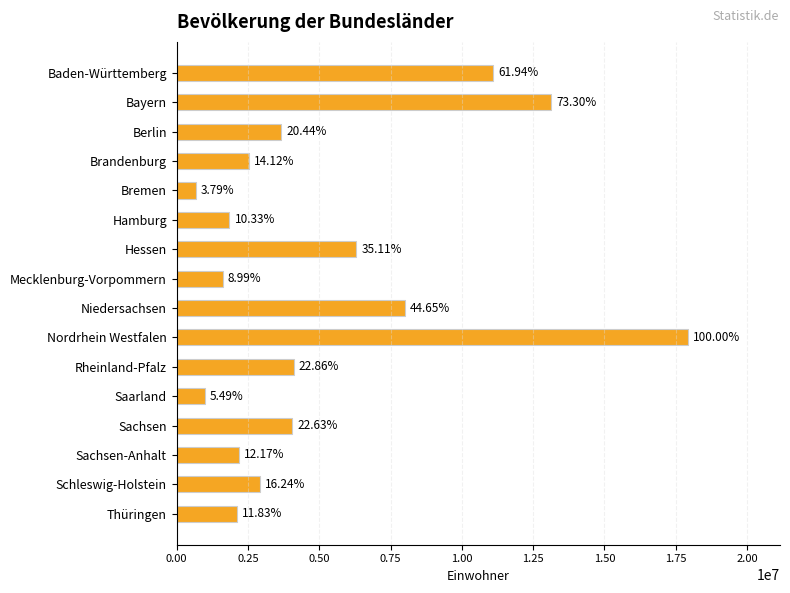

How many bars are there in total?

16